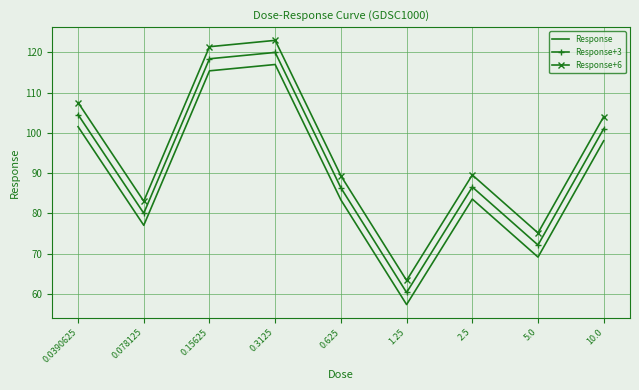

What is the difference between the maximum and second lowest values in the Response+6 series?

47.9